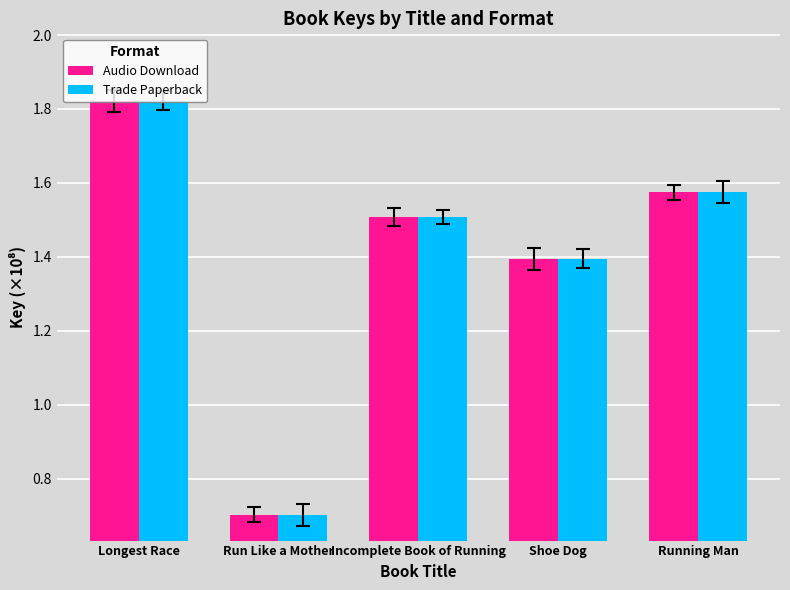

Is it true that Audio Download equals 2.4 at Incomplete Book of Running?

False